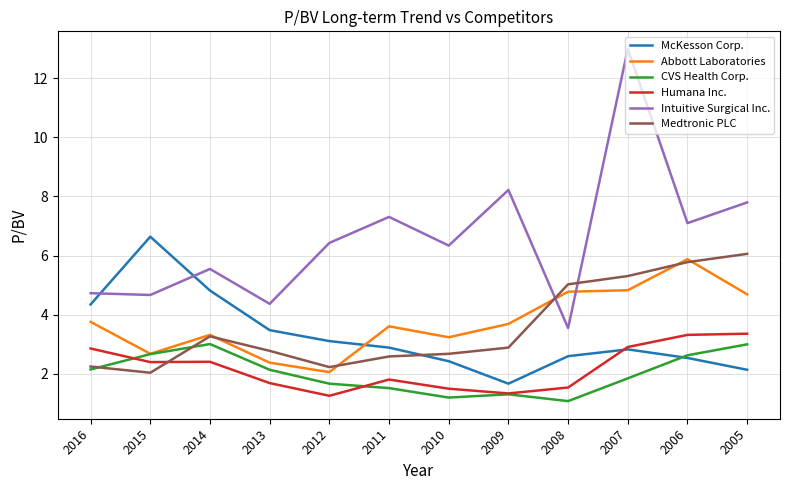

What is the average value of the Humana Inc. series?

2.2